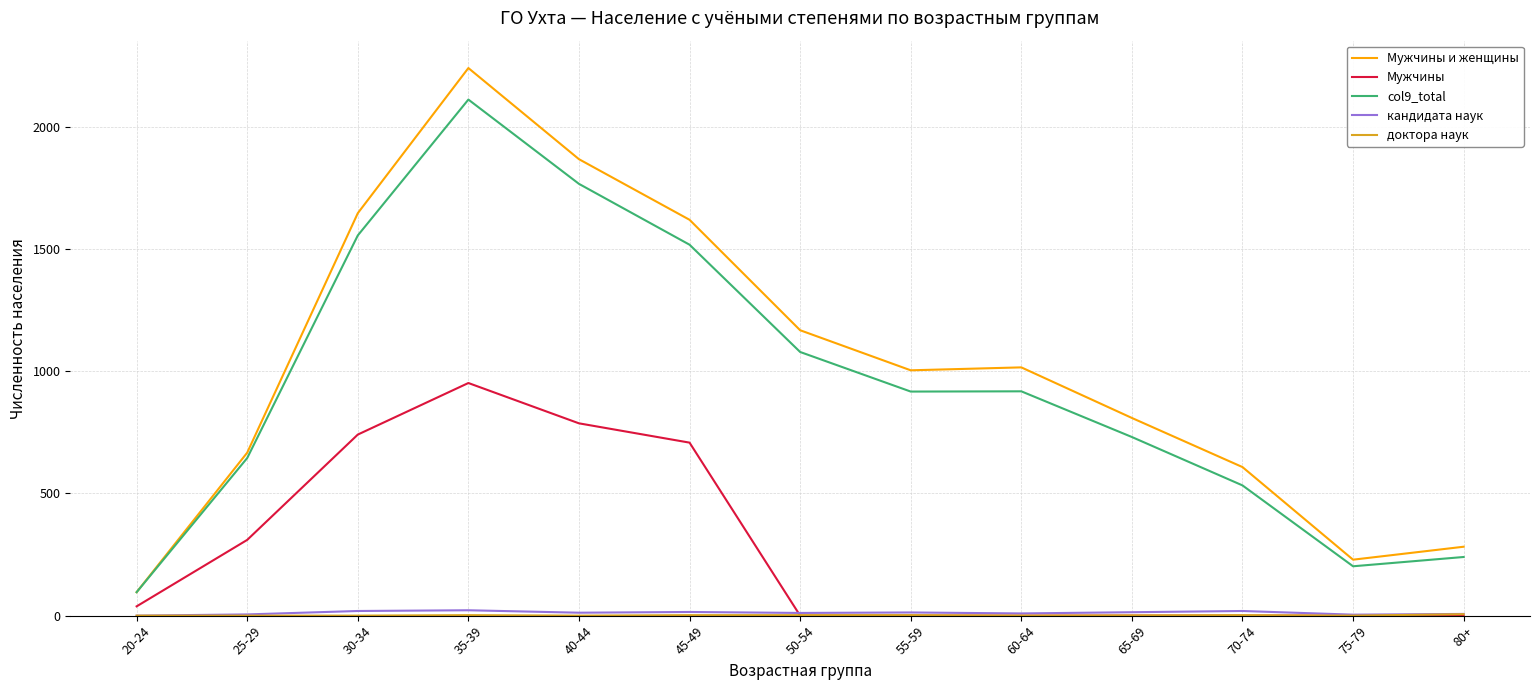

At which label does Мужчины и женщины reach its peak?

35-39